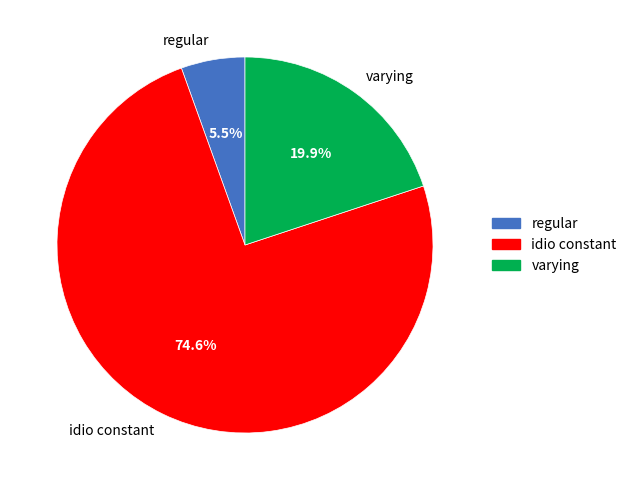

Between idio constant and regular, which is larger?

idio constant